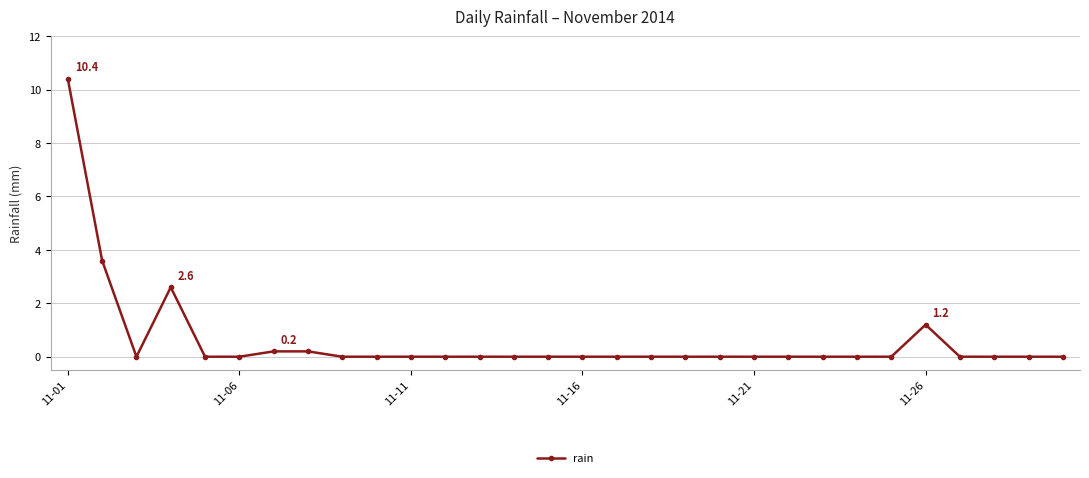

True or false: the data has more than 1 interior local peaks.

True